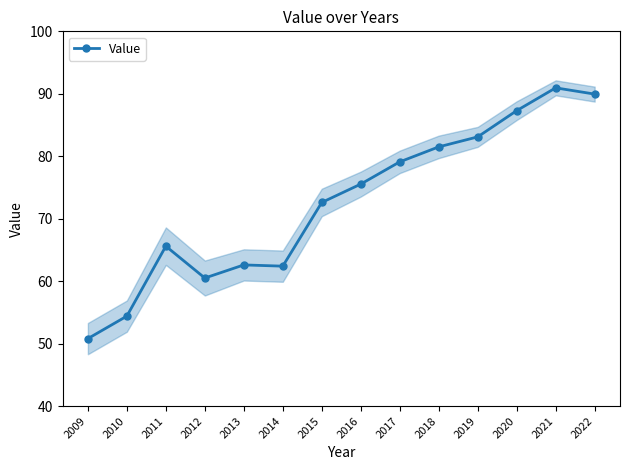

How many values are below 75?

7